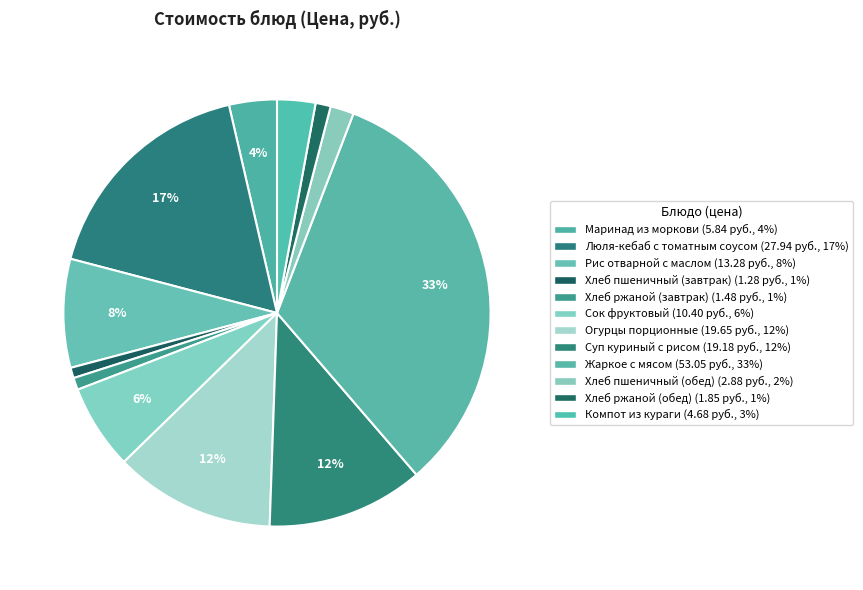

What percentage is the Люля-кебаб с томатным соусом slice, to the nearest percent?

17%